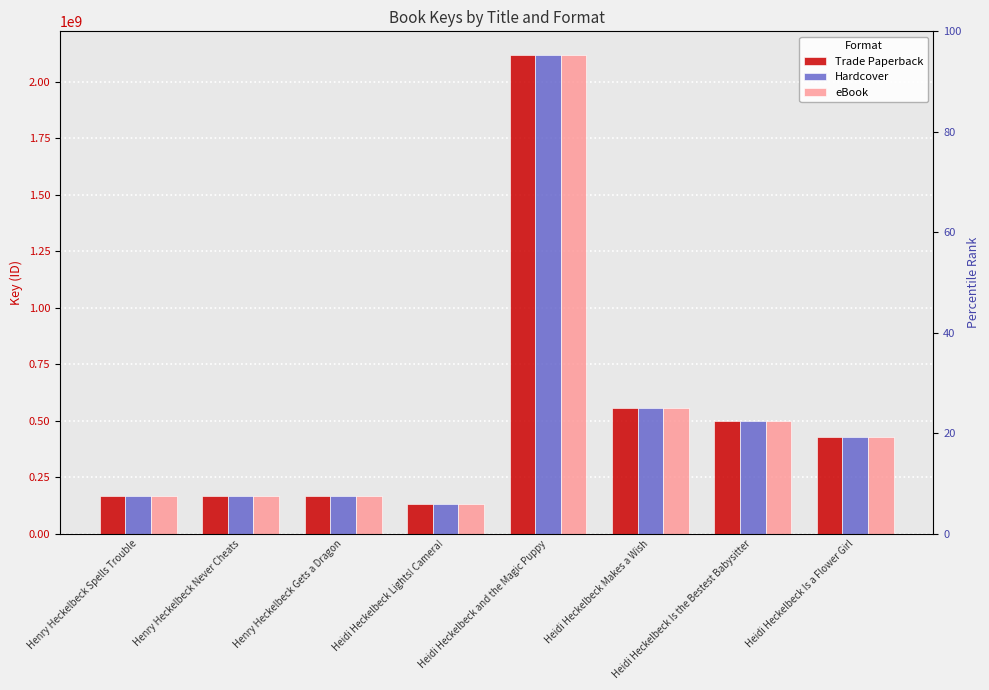

True or false: Hardcover has a value of 164937711 at Henry Heckelbeck Never Cheats.

True